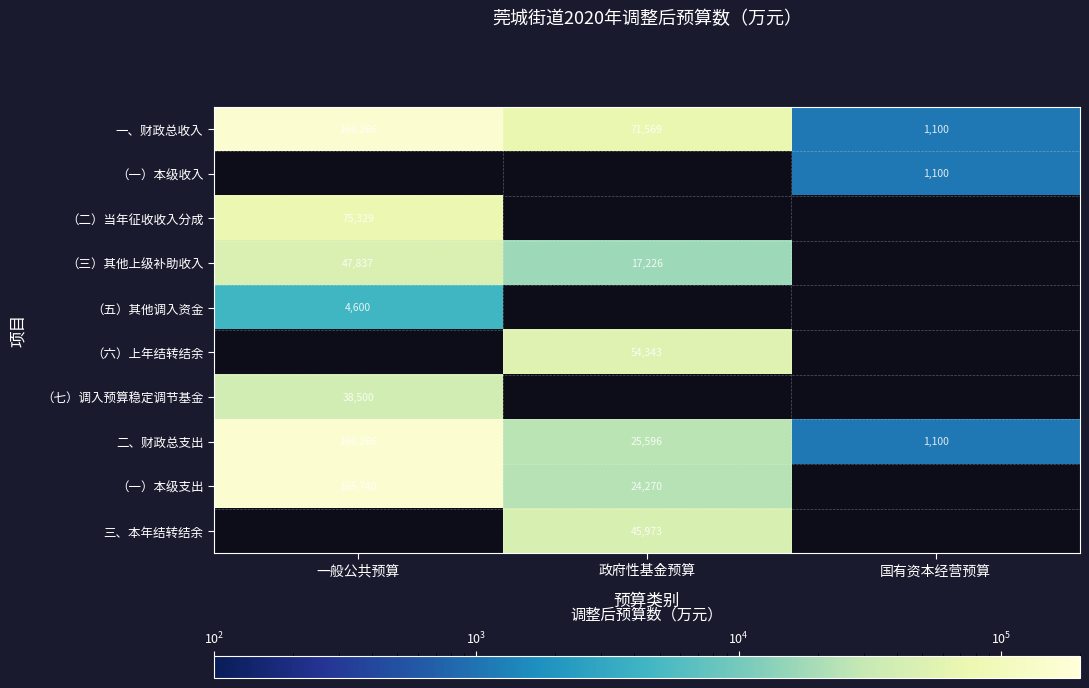

Where is 一、财政总收入 nearest to the value 83683?

政府性基金预算